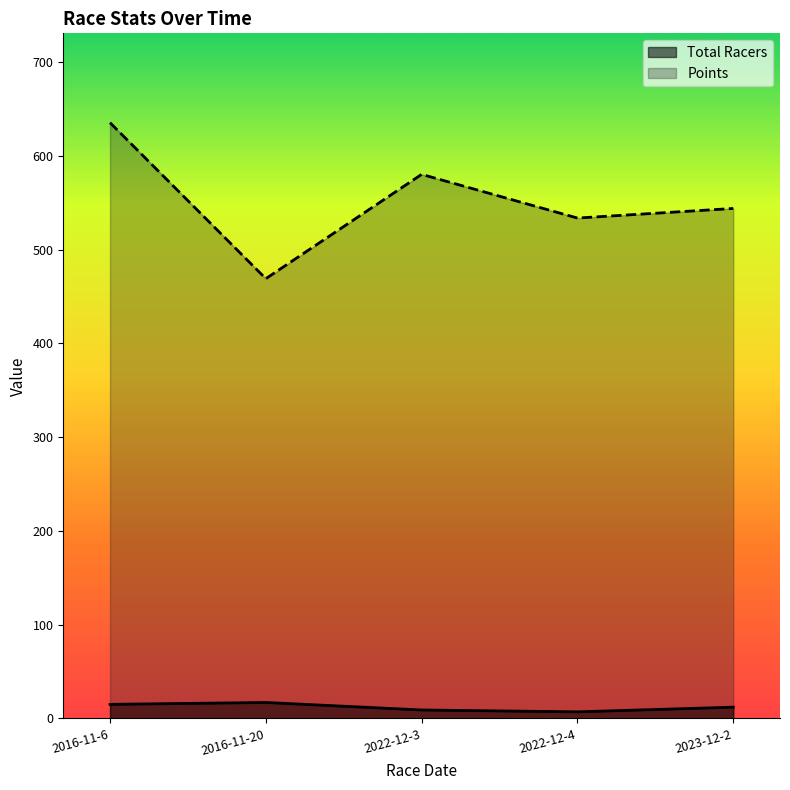

What is the sum of the Total Racers values at 2016-11-20 and 2023-12-2?

29.0